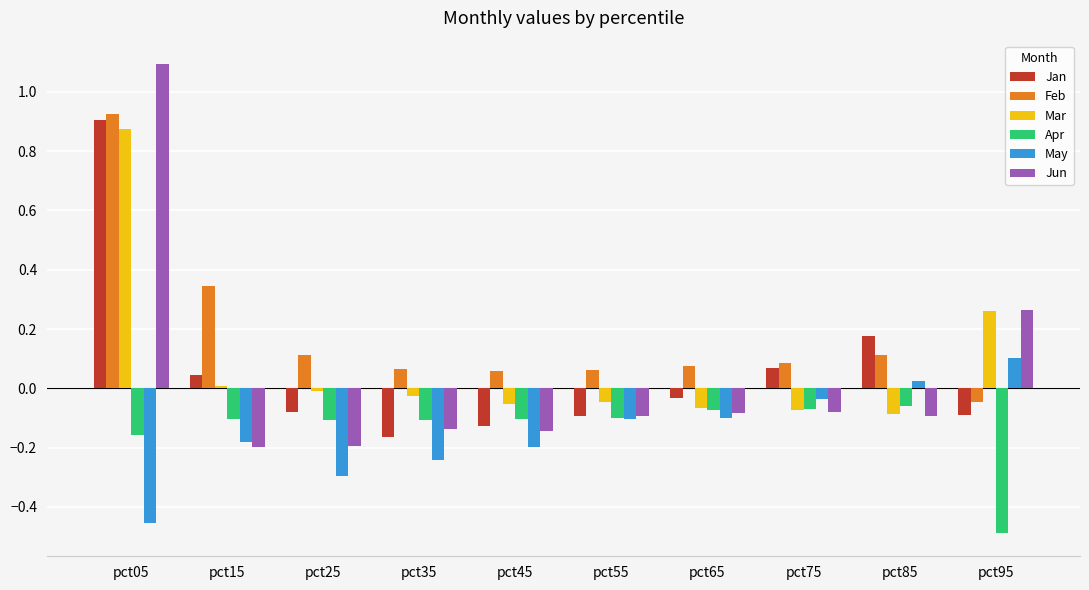

Which series has the largest range (max minus min)?

Jun